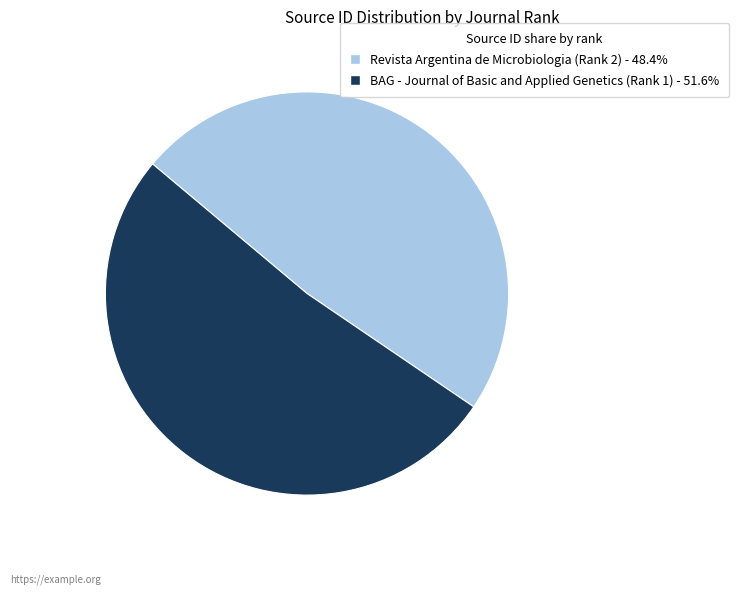

Which category has the smallest portion of the pie?

Revista Argentina de Microbiologia (Rank 2)